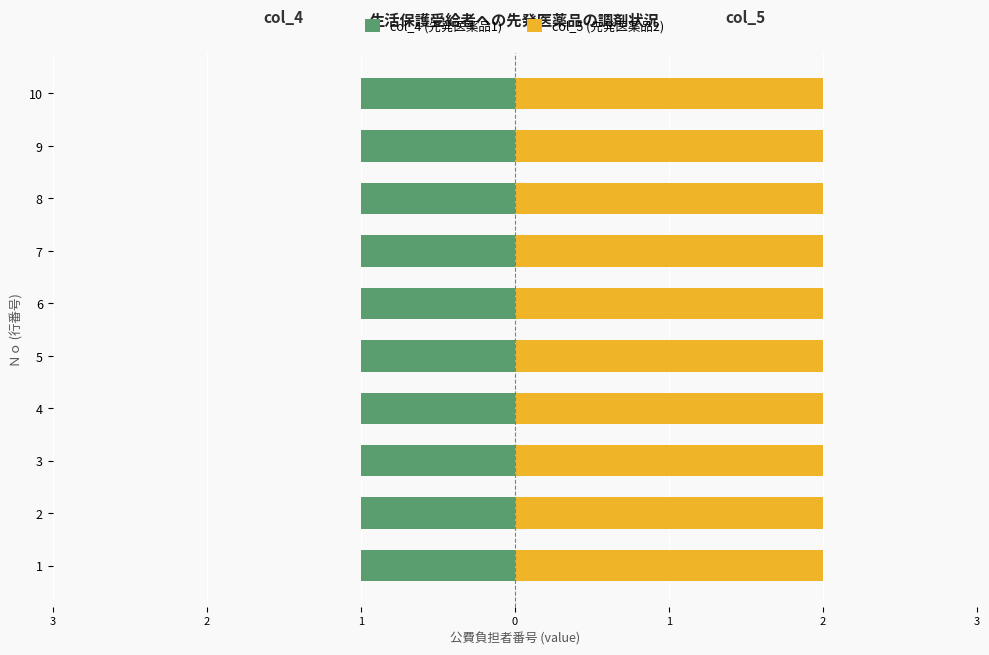

What are all the series names shown in the legend?

col_4 (先発医薬品1), col_5 (先発医薬品2)